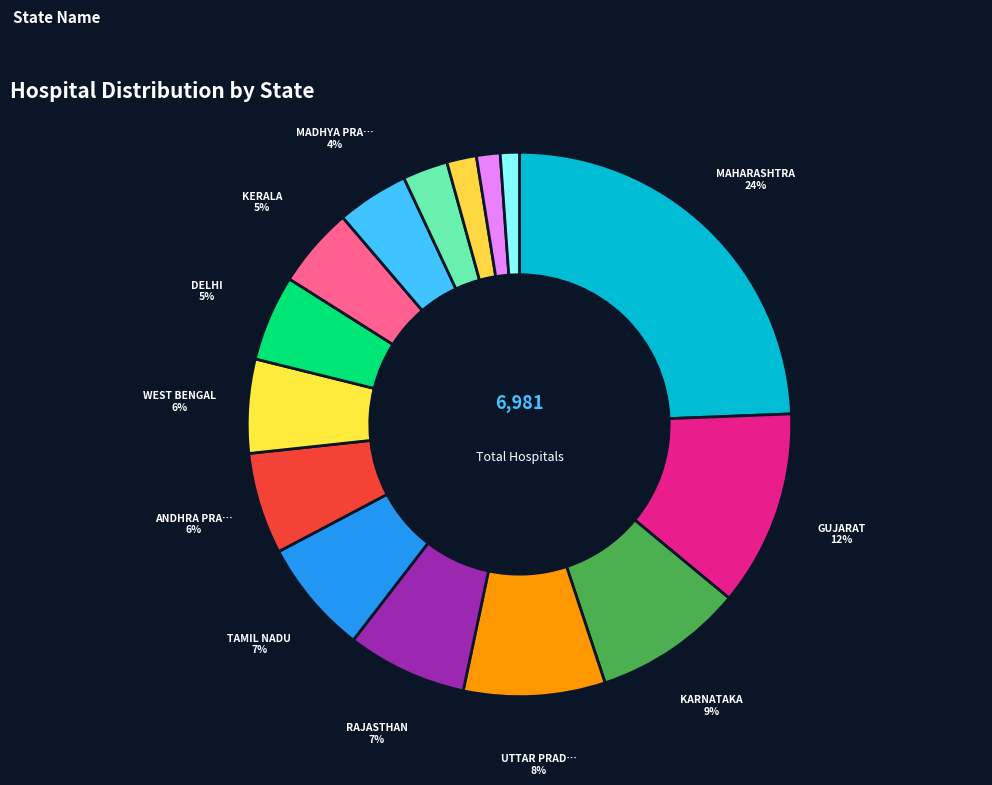

How many slices are in this pie chart?

15